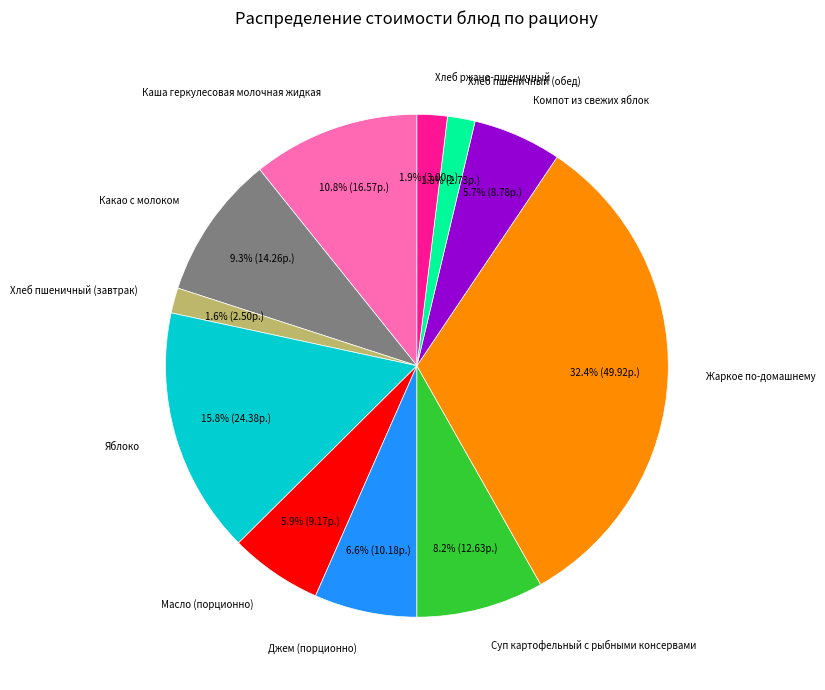

To the nearest percent, what percentage of the pie is Хлеб пшеничный (завтрак)?

2%